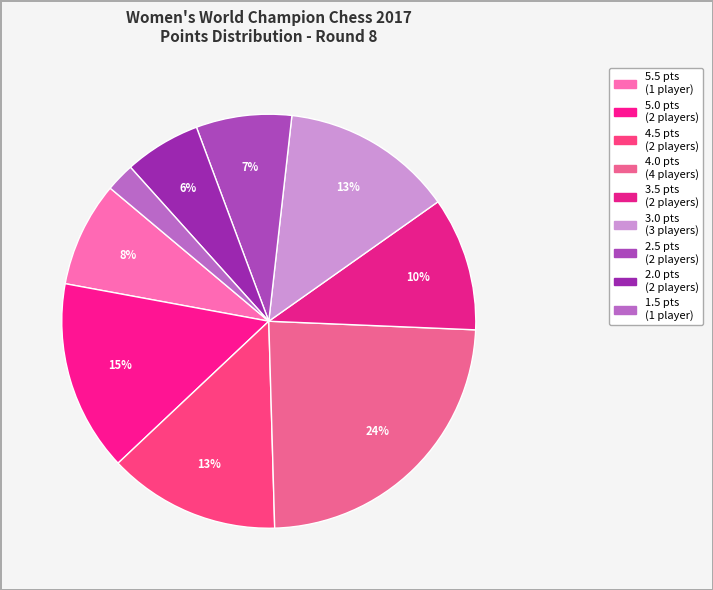

Count the number of slices in the pie.

9